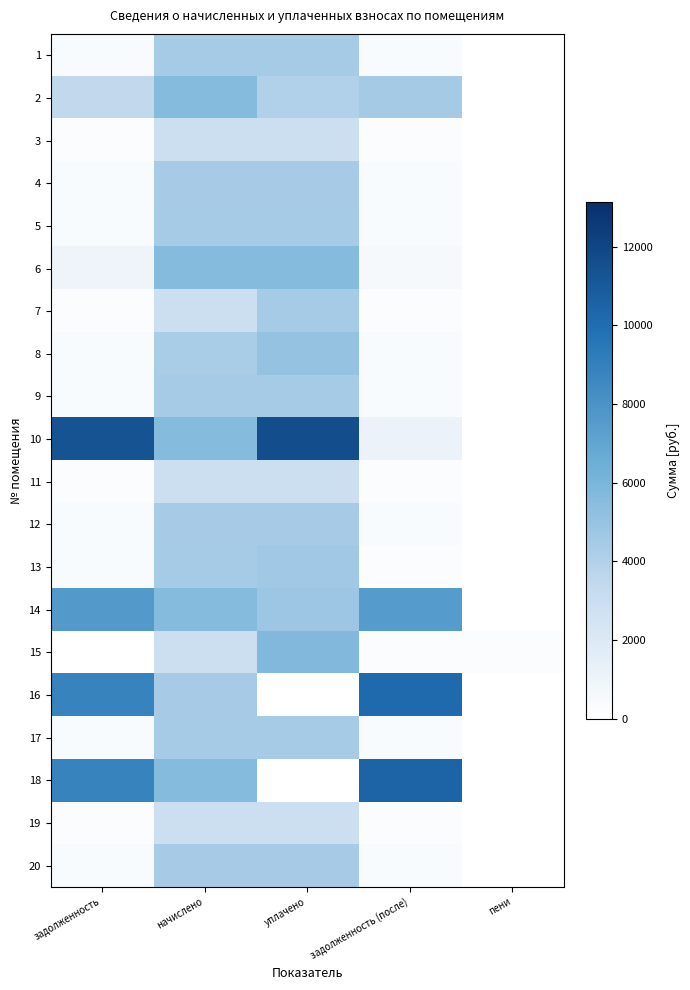

Count the number of categories in the chart.

5